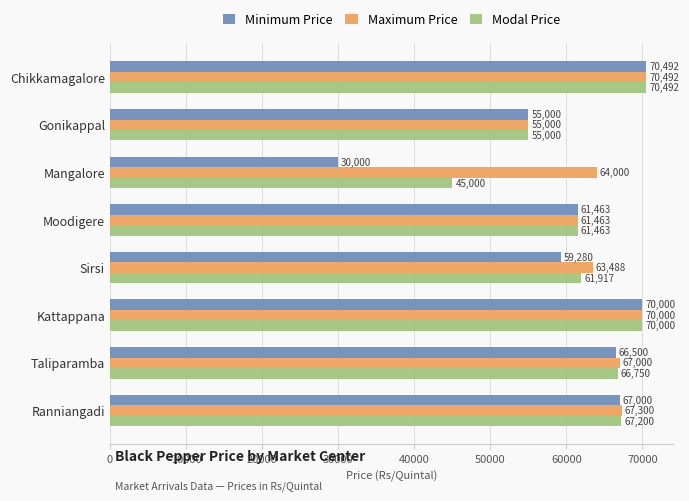

What is the total value across all series at Sirsi?

184685